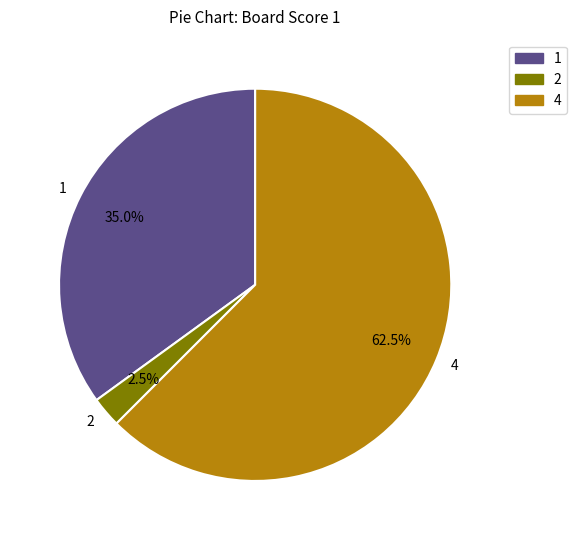

Between 1 and 2, which is larger?

1